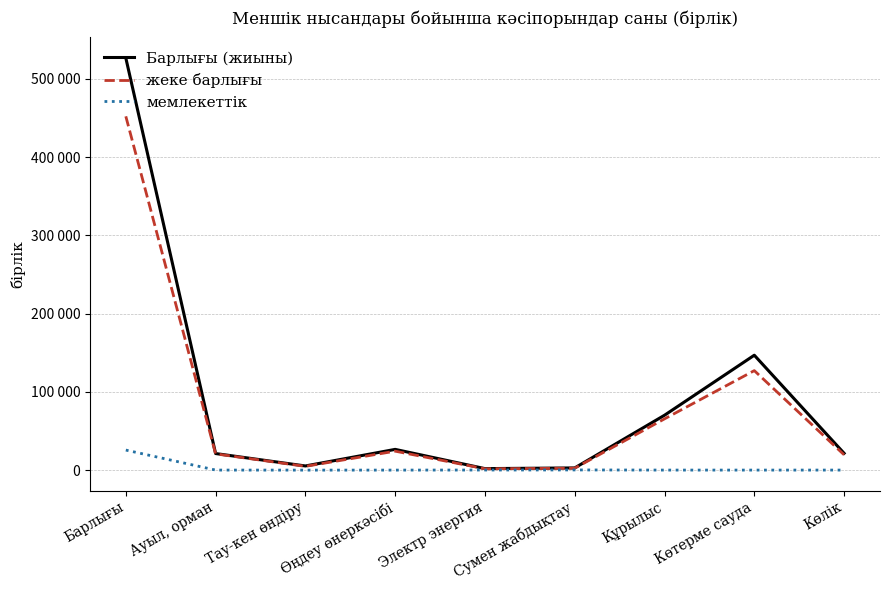

List the labels in order of жеке барлығы value, smallest first.

Электр энергия, Сумен жабдықтау, Тау-кен өндіру, Көлік, Ауыл, орман, Өңдеу өнеркәсібі, Құрылыс, Көтерме сауда, Барлығы